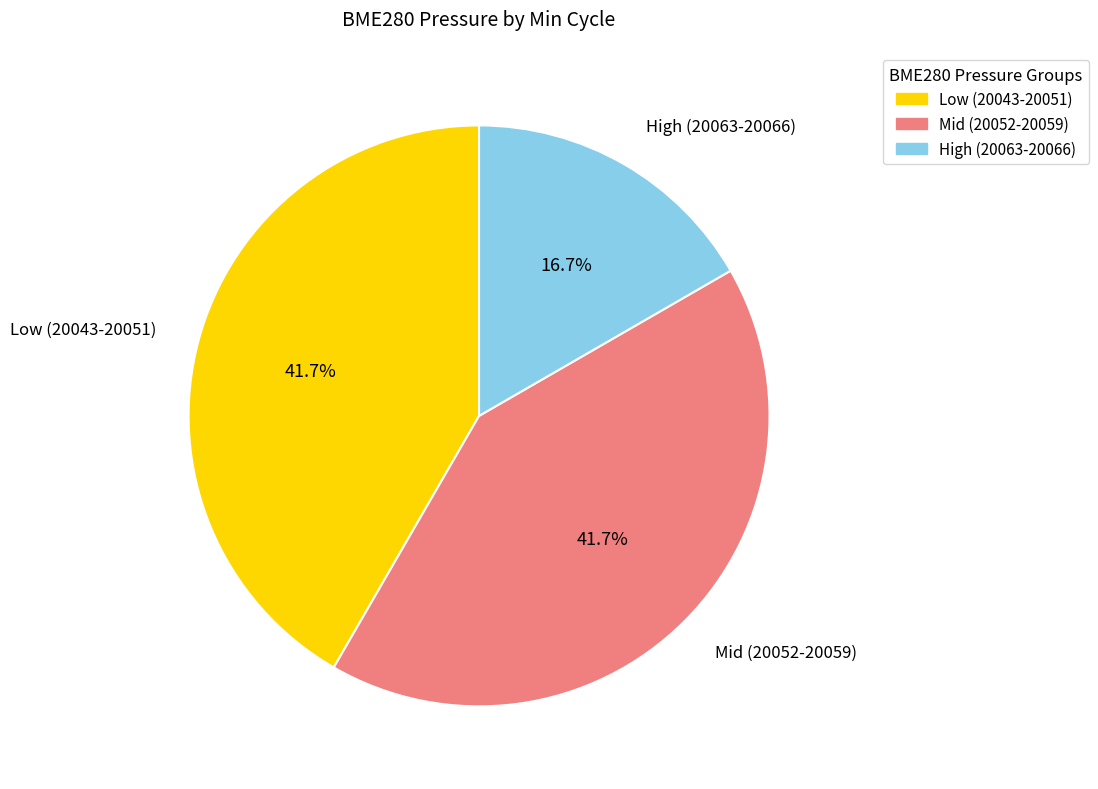

Does any single category account for the majority?

No